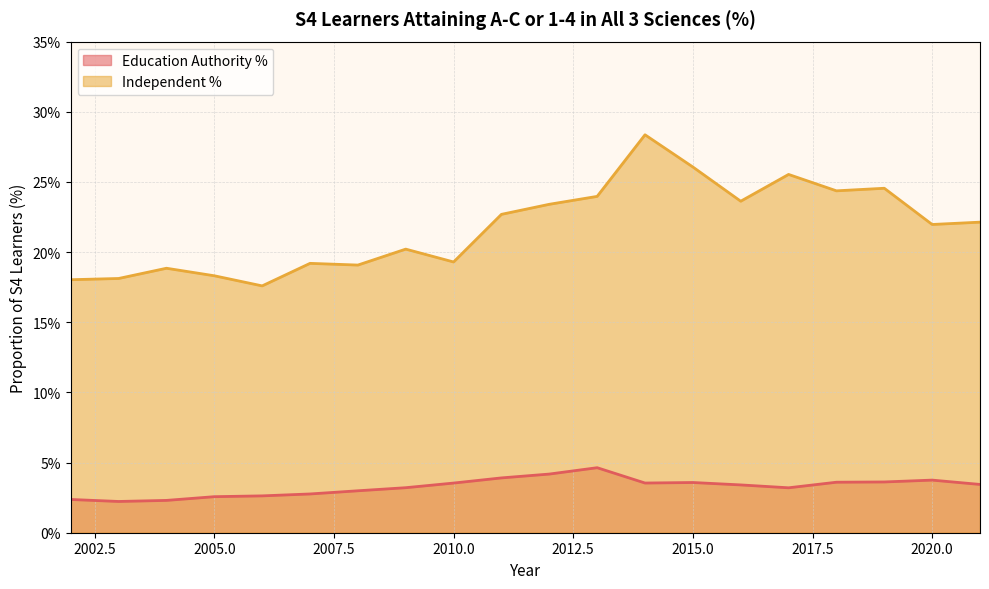

At which category does the chart reach its minimum across all series?

2003